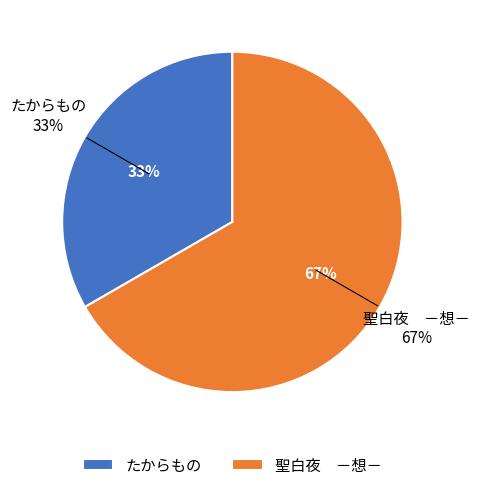

Is the sum of 聖白夜　－想－ and たからもの greater than half?

Yes